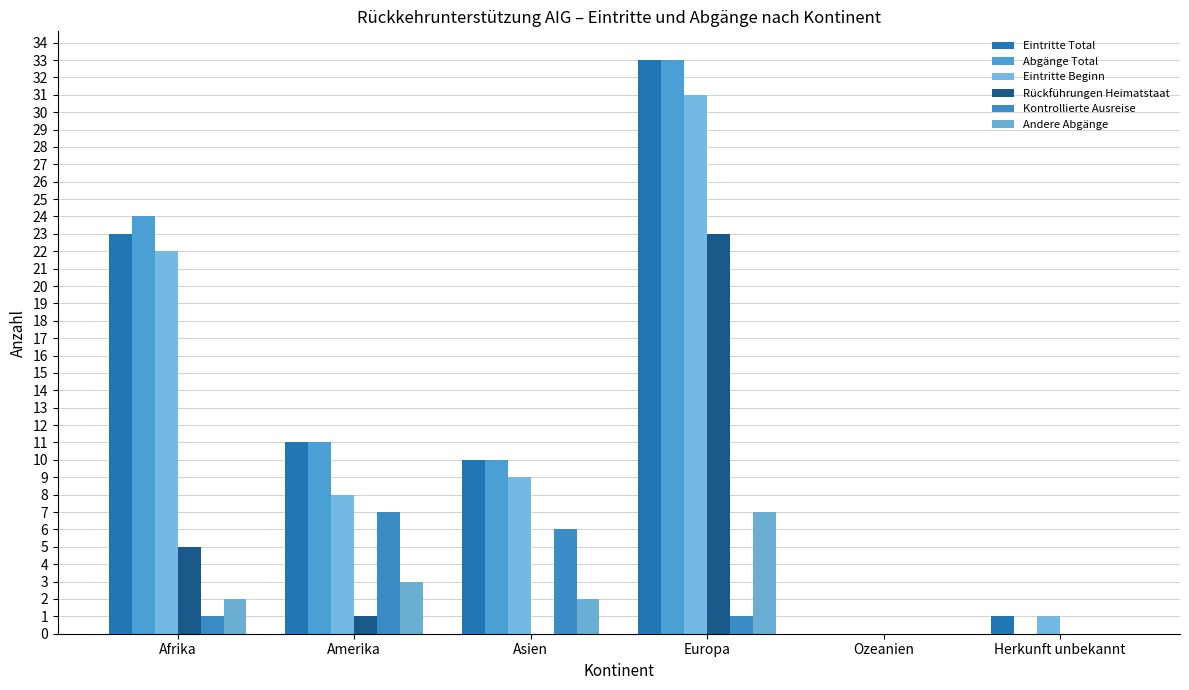

At how many categories does at least one series exceed 30?

1